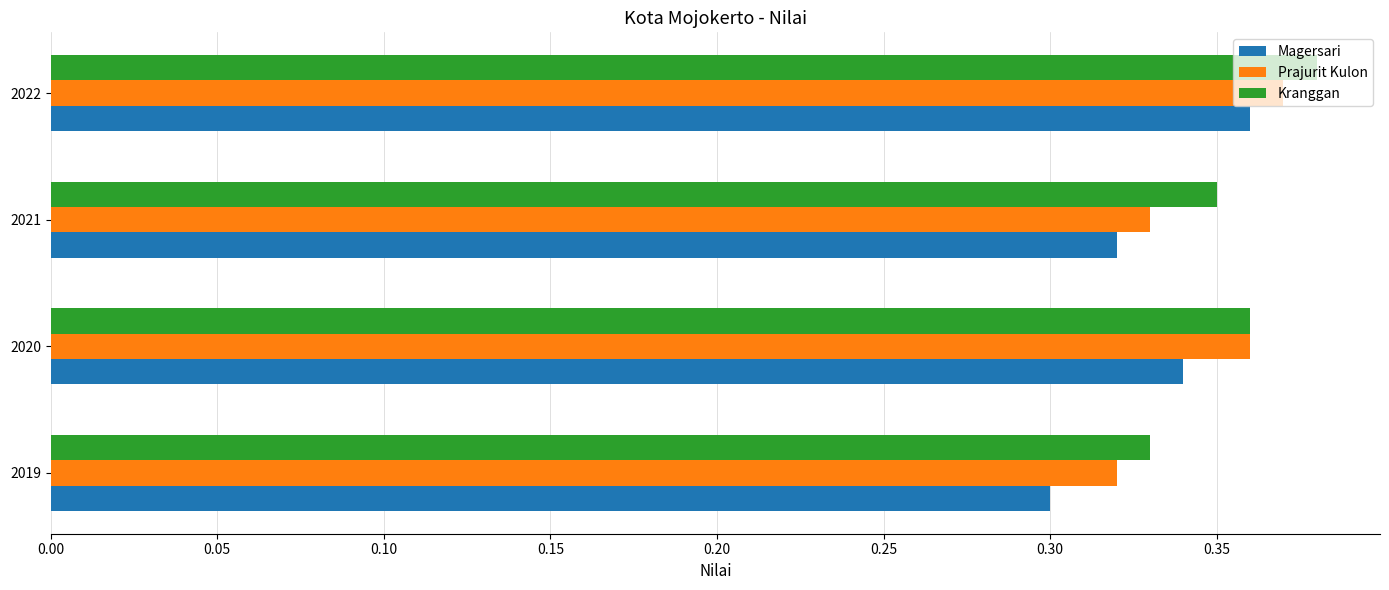

The value of Kranggan at 2021 is 0.3. True or false?

True